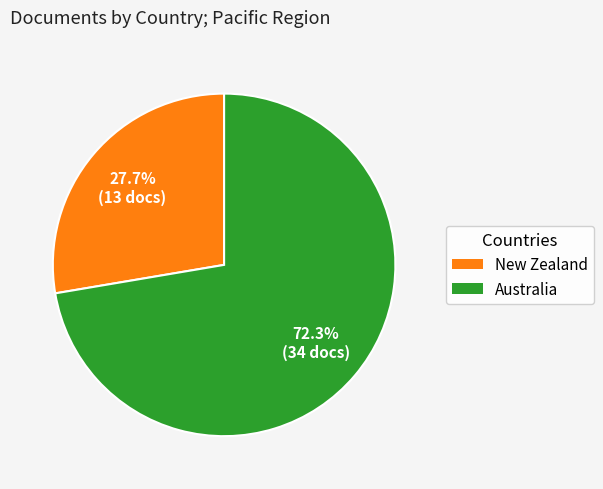

Is there a majority slice in this chart?

Yes